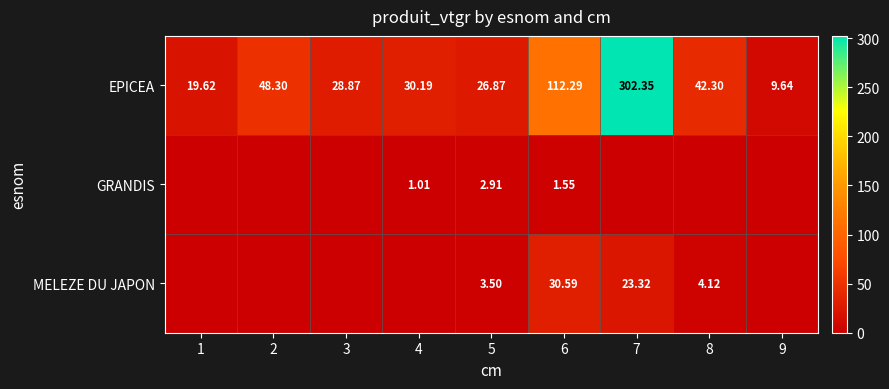

The GRANDIS series shows 0.4 at 6. True or false?

False